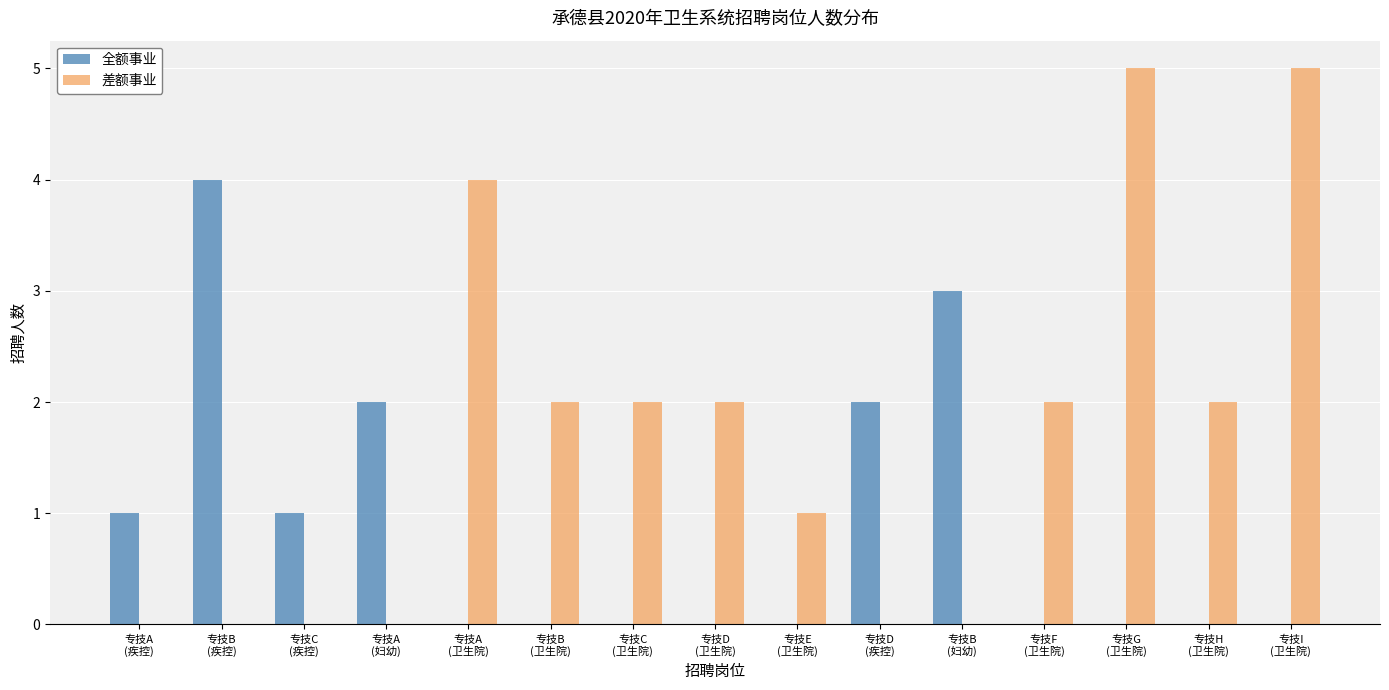

What are all the series names shown in the legend?

全额事业, 差额事业